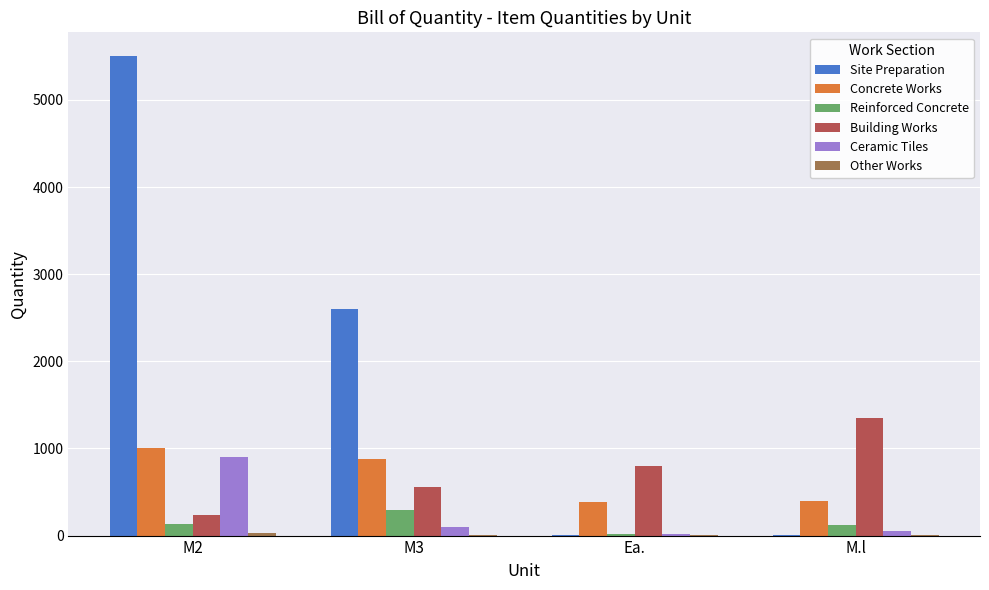

What is the greatest value displayed?

5500